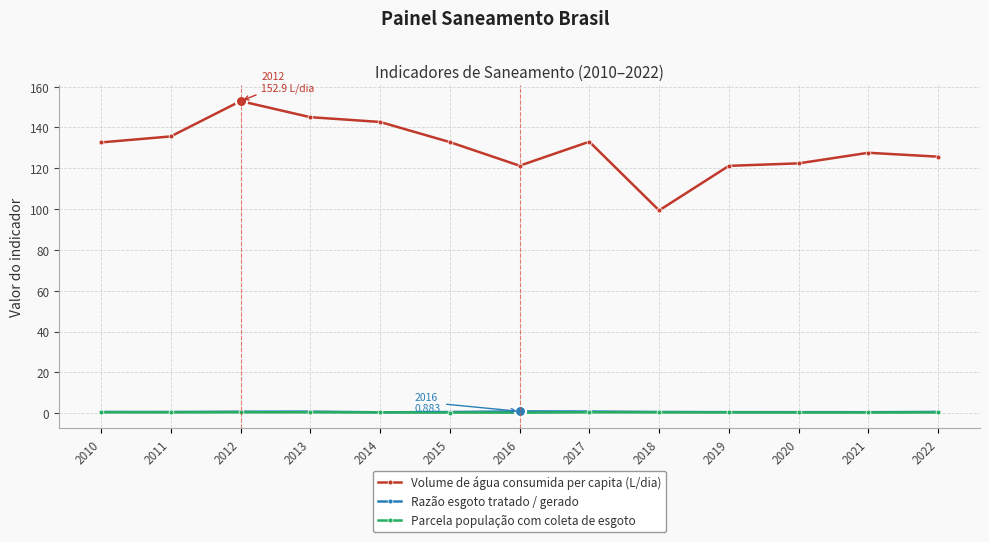

What is the spread (max minus min) of values at 2010?

132.2